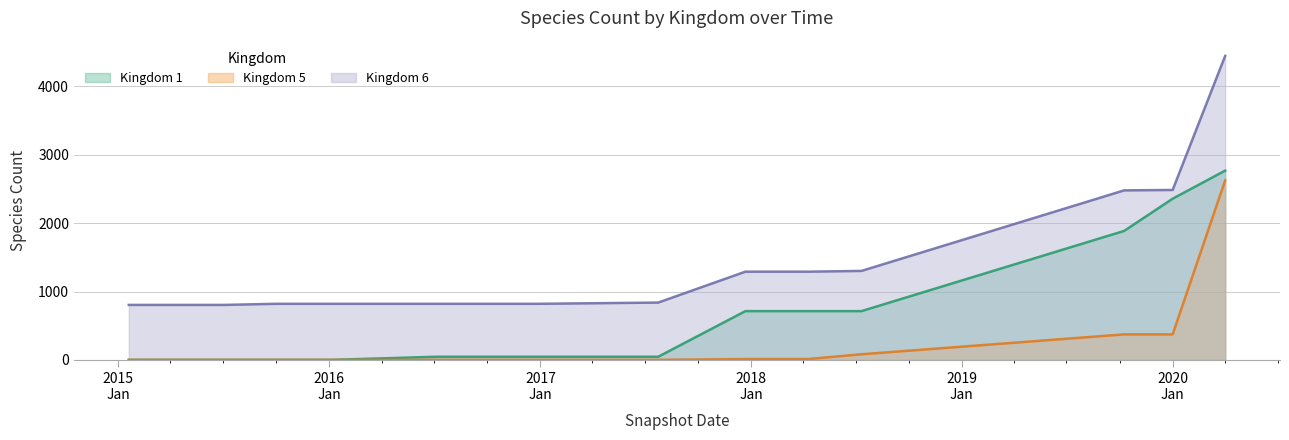

What is the value of the 5 point at the 5th from the left?

1